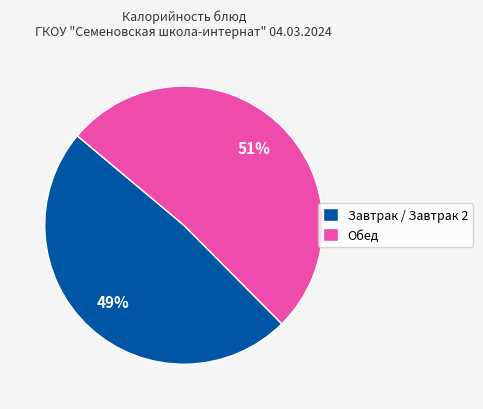

Which has a higher value, Завтрак / Завтрак 2 or Обед?

Обед